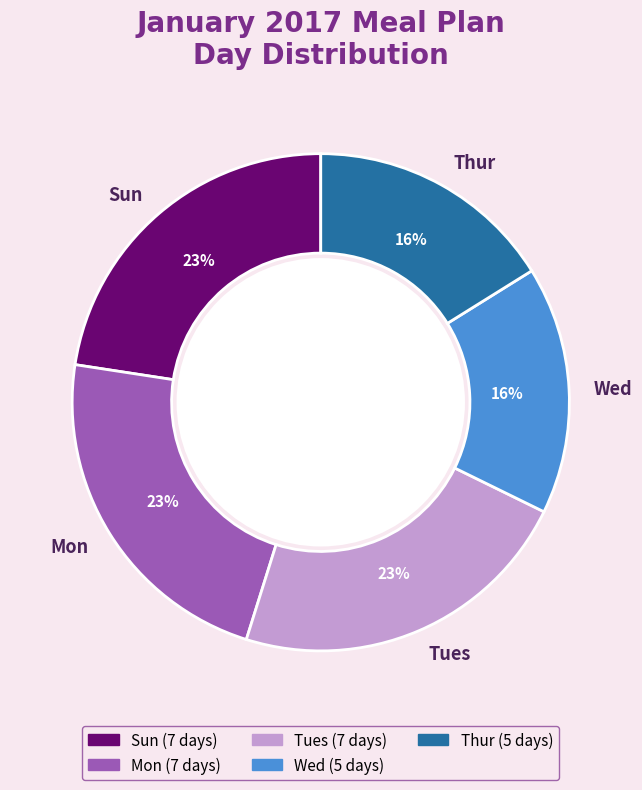

Is there a majority slice in this chart?

No